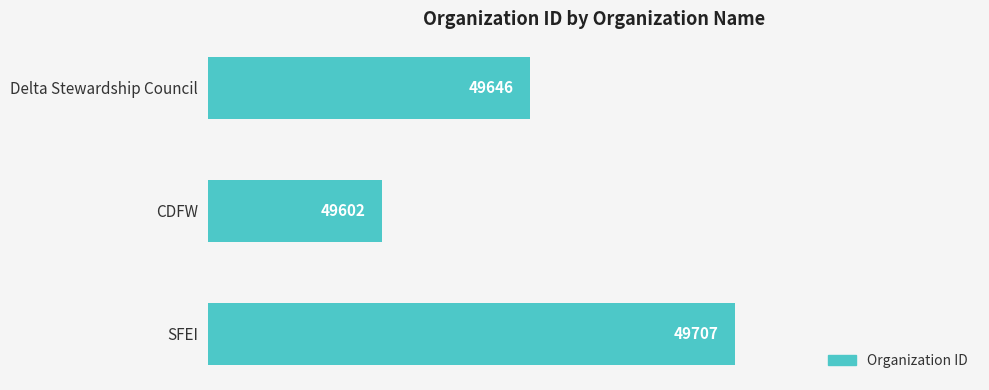

What is the difference between the second highest and minimum values?

44